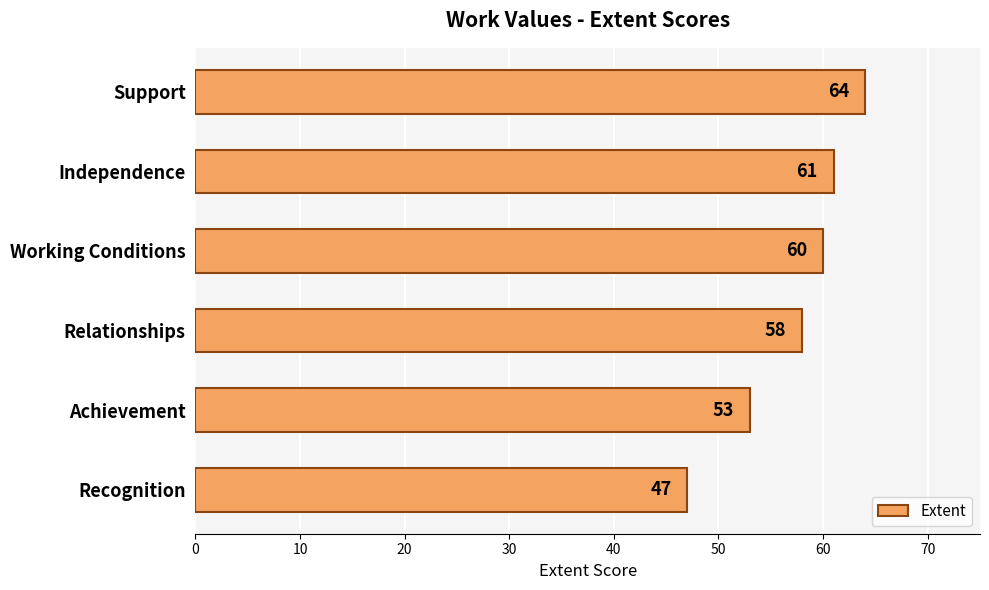

What is the sum of the values at Recognition and Support?

111